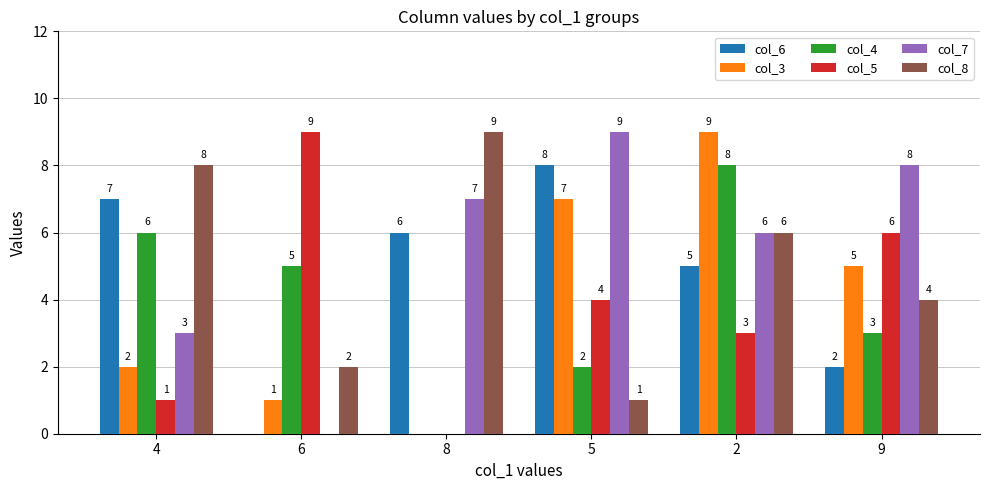

What is the average value of the col_6 series?

5